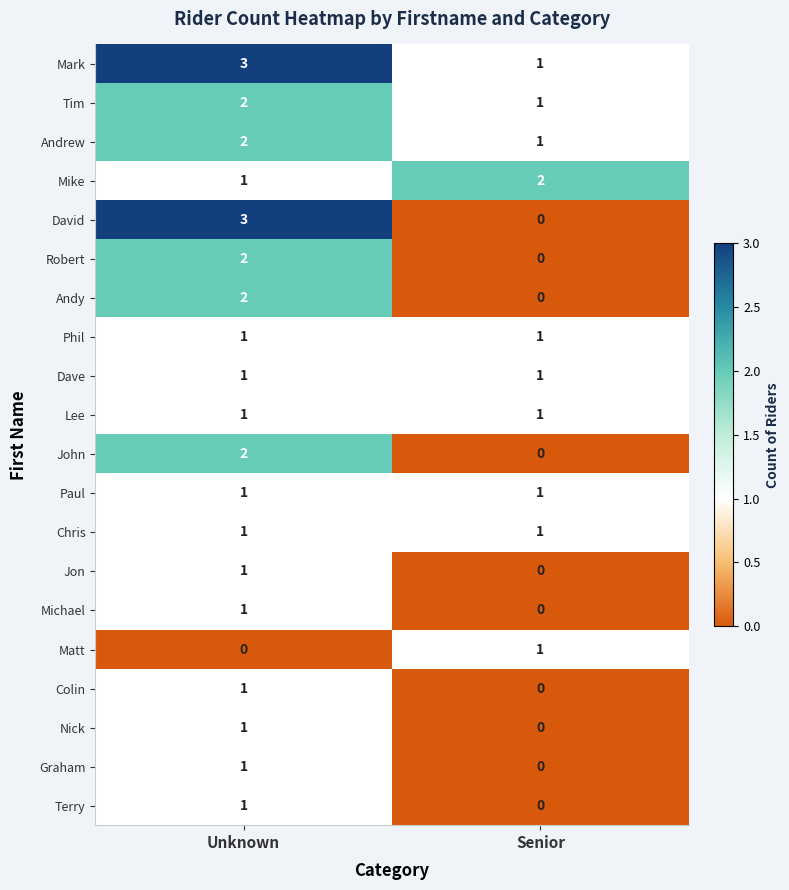

How many series are shown in this chart?

20